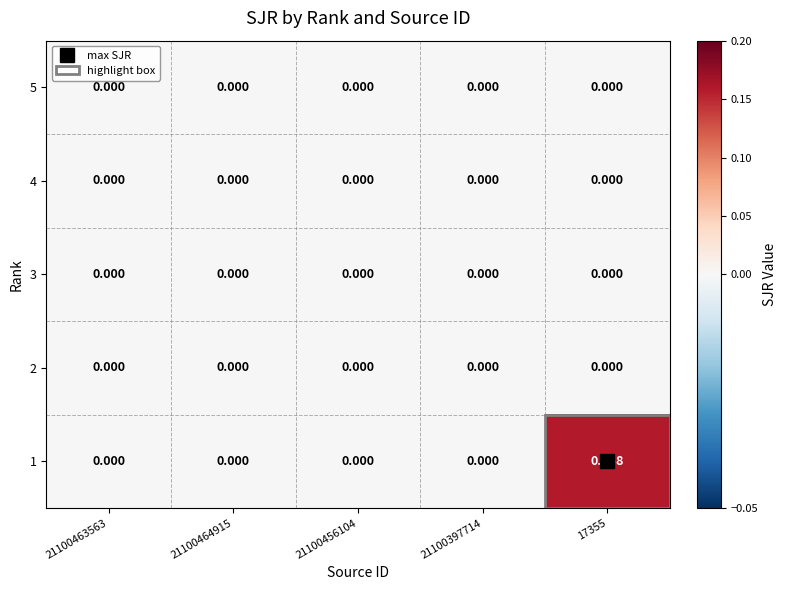

How many values in the 1 series exceed 0?

1